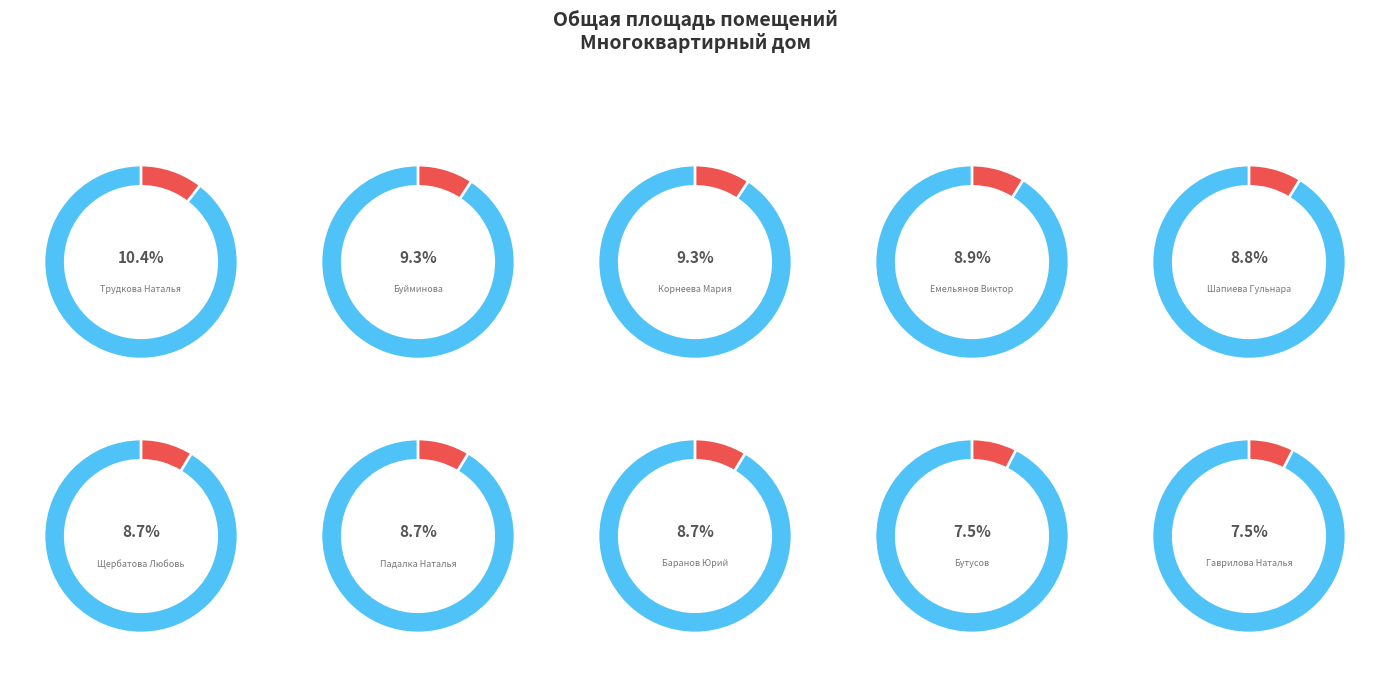

What percentage is the Трудкова Наталья slice, to the nearest percent?

10%